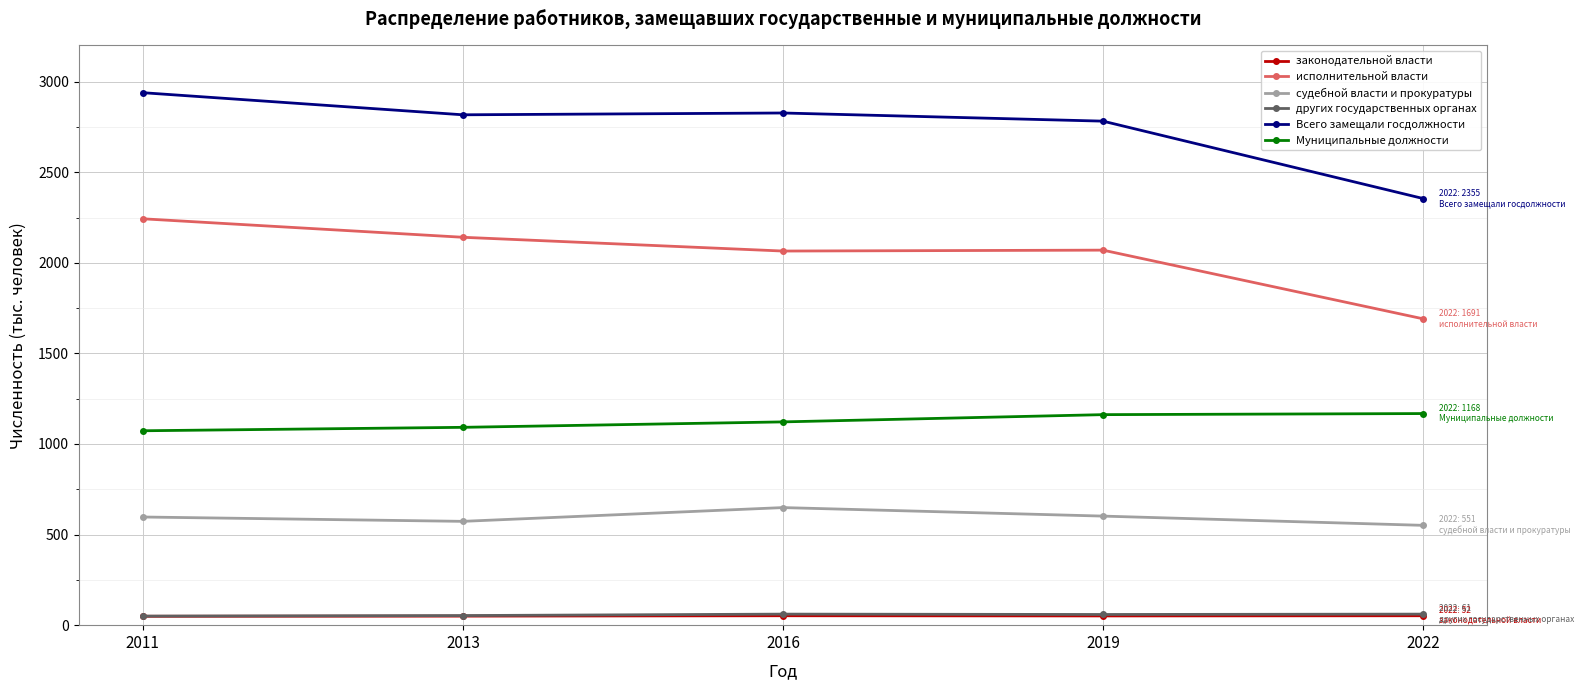

True or false: Всего замещали госдолжности and исполнительной власти intersect in this chart.

False